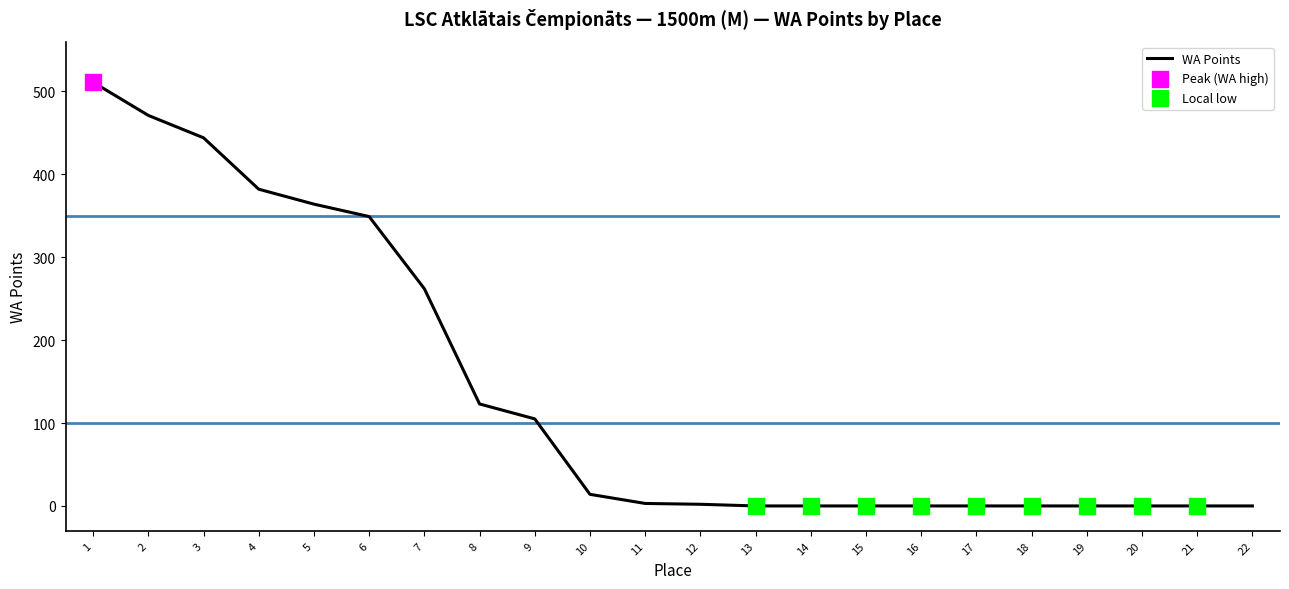

What is the change in value from 6 to 16?

-349